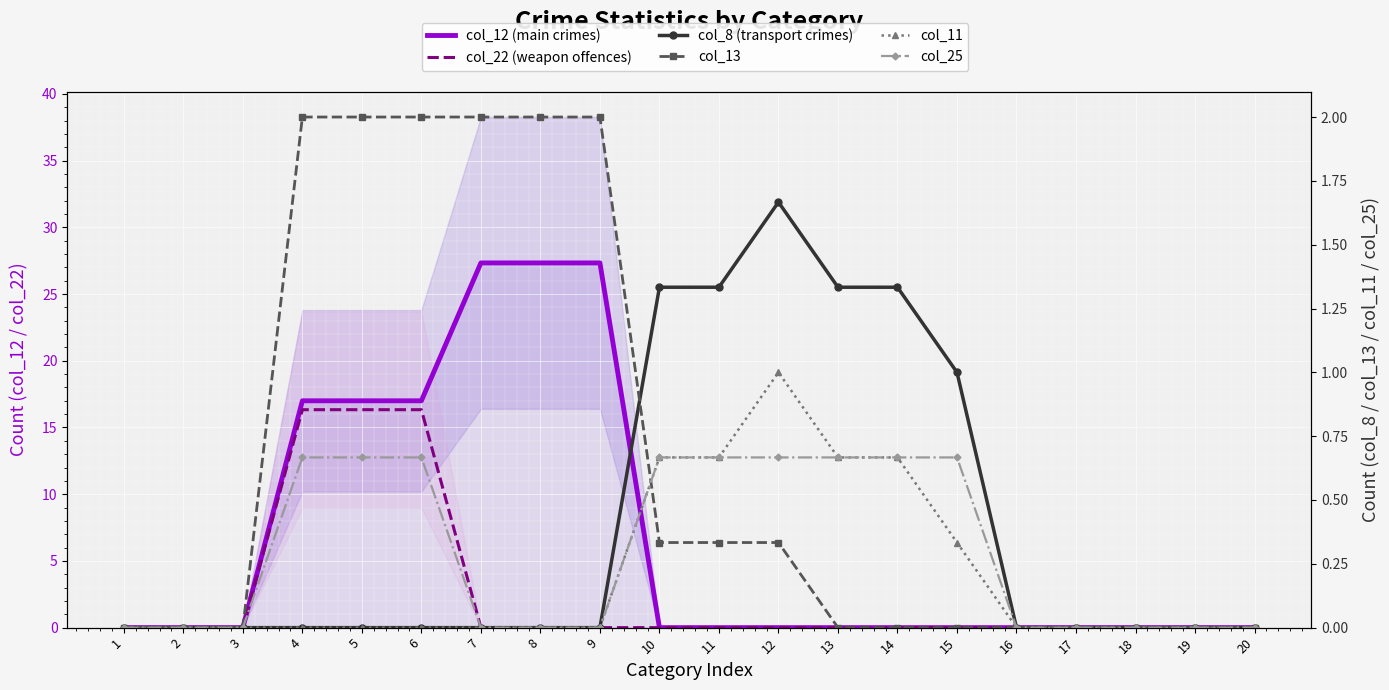

How many lines are shown in the chart?

6